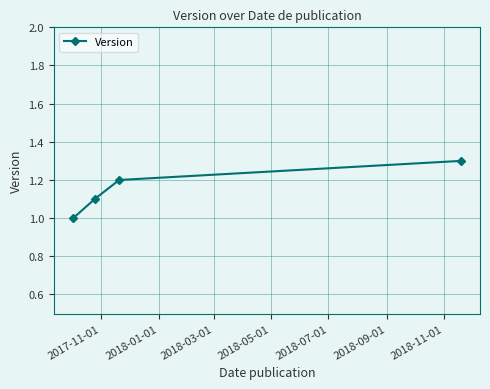

True or false: there are more than 0 points higher than both neighbors.

False